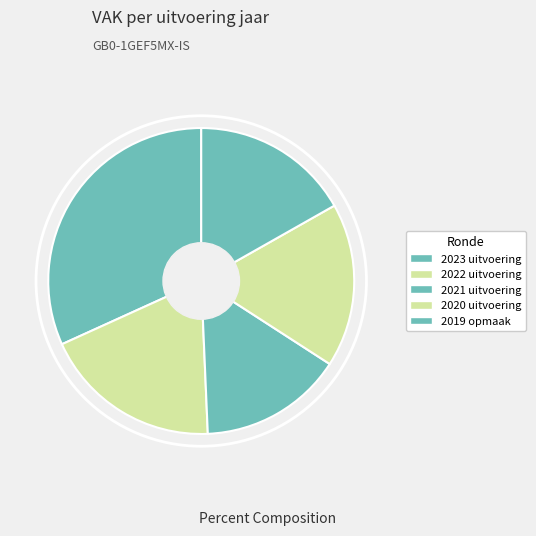

How many segments does this pie chart have?

5